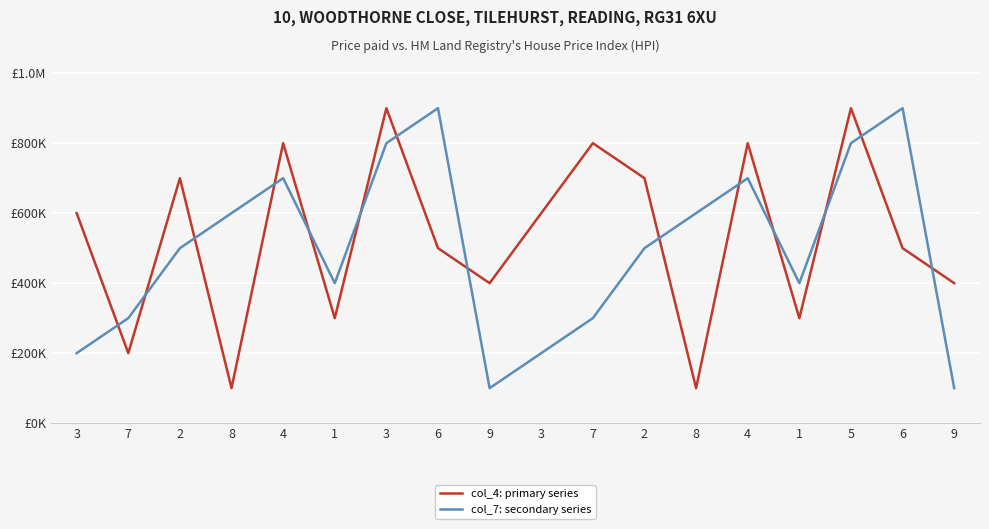

Between 2 and 1, which series saw the biggest shift?

col_4: primary series